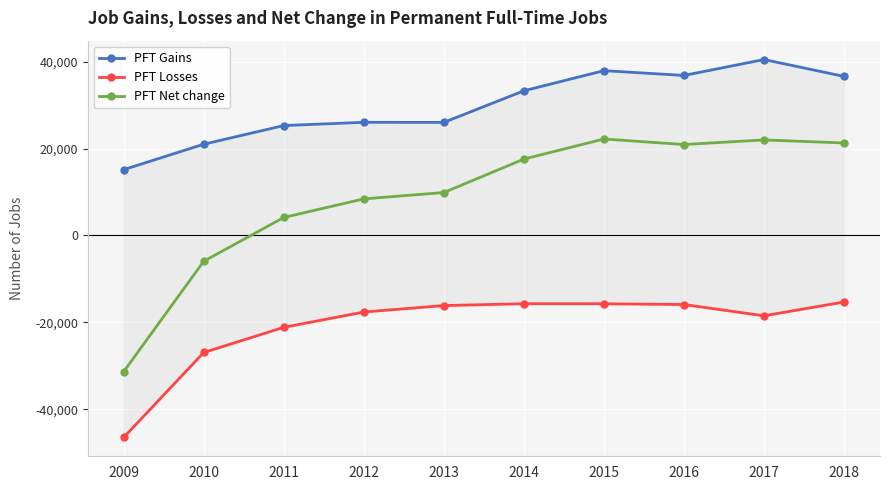

How many values in PFT Net change are below zero?

2